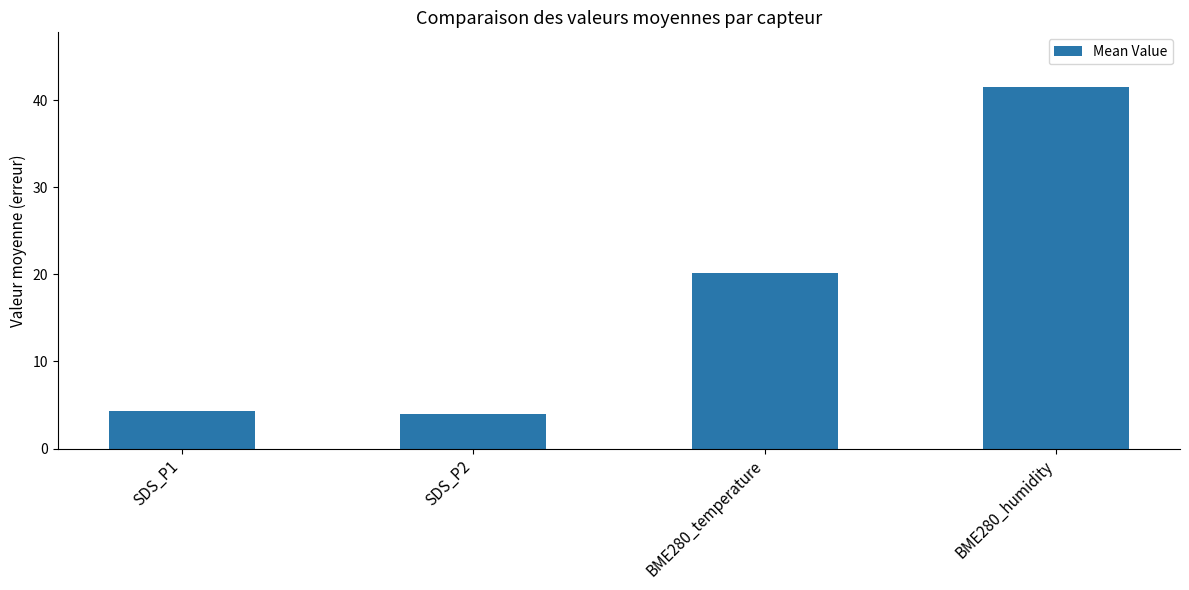

What is the sum of the values at SDS_P2 and BME280_temperature?

24.0